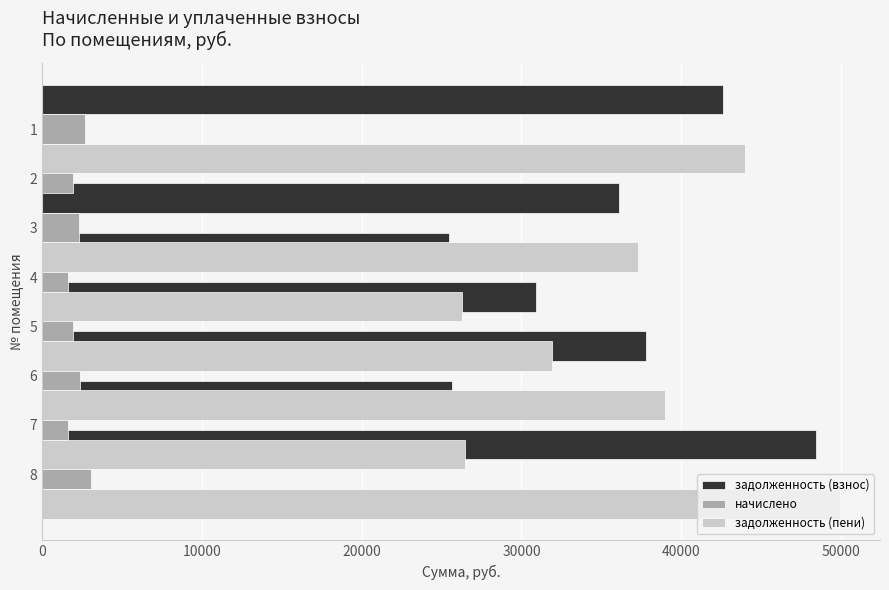

How many data points in задолженность (пени) are less than 37273?

4